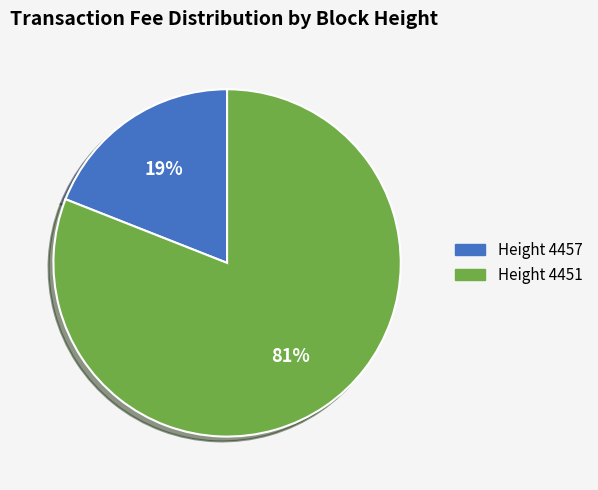

To the nearest percent, what is the average slice percentage?

50%